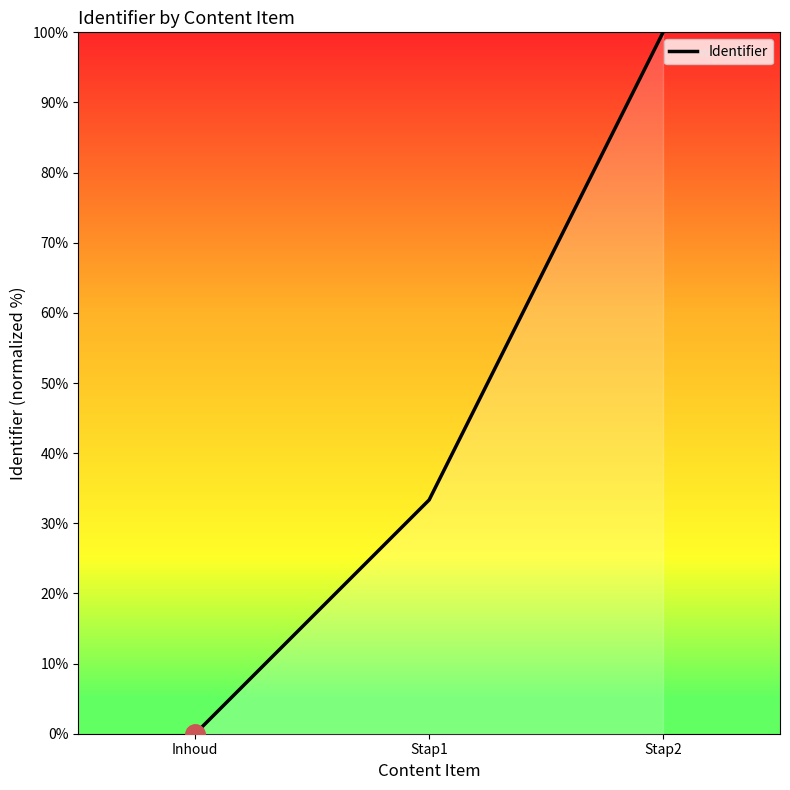

Rank the categories by value from lowest to highest.

Inhoud, Stap1, Stap2